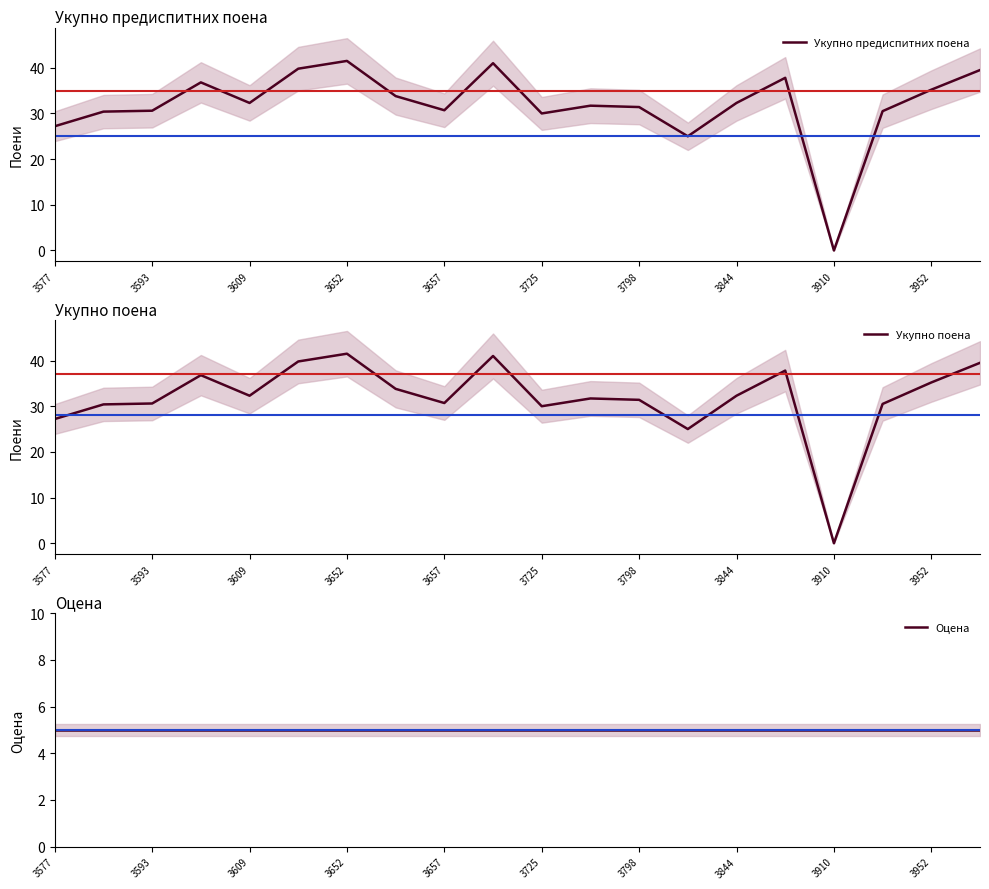

What is the label of the 7th point from the right?

13